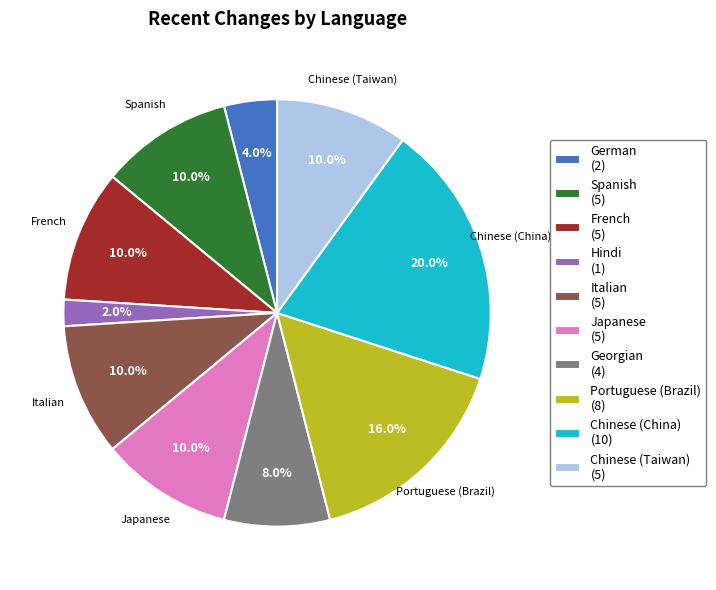

Count the number of slices in the pie.

10